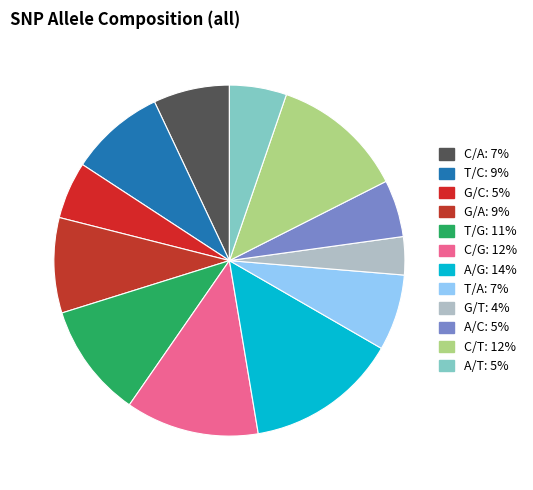

Which slice is the smallest?

G/T